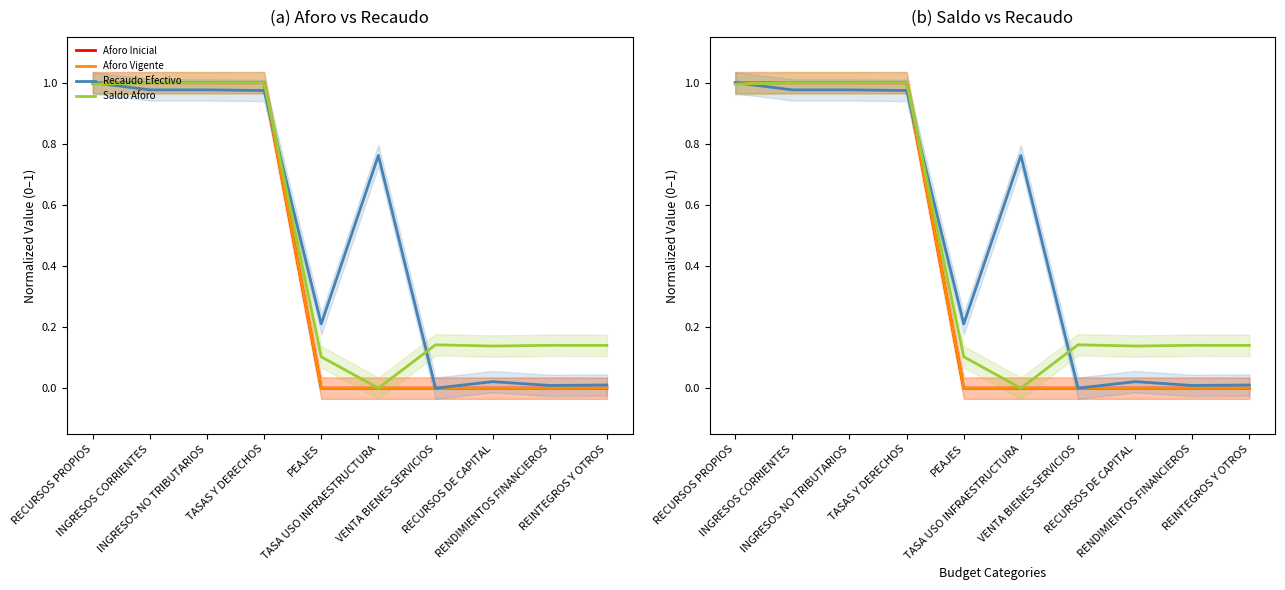

How many categories are shown in the chart?

10